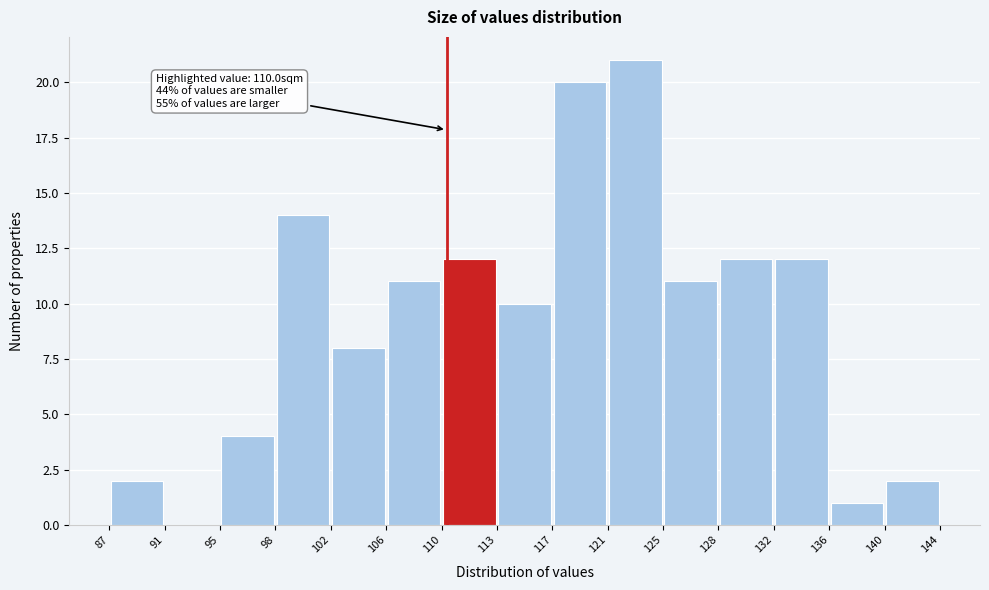

Over which range of the x-axis is the bar tallest?

121 to 125